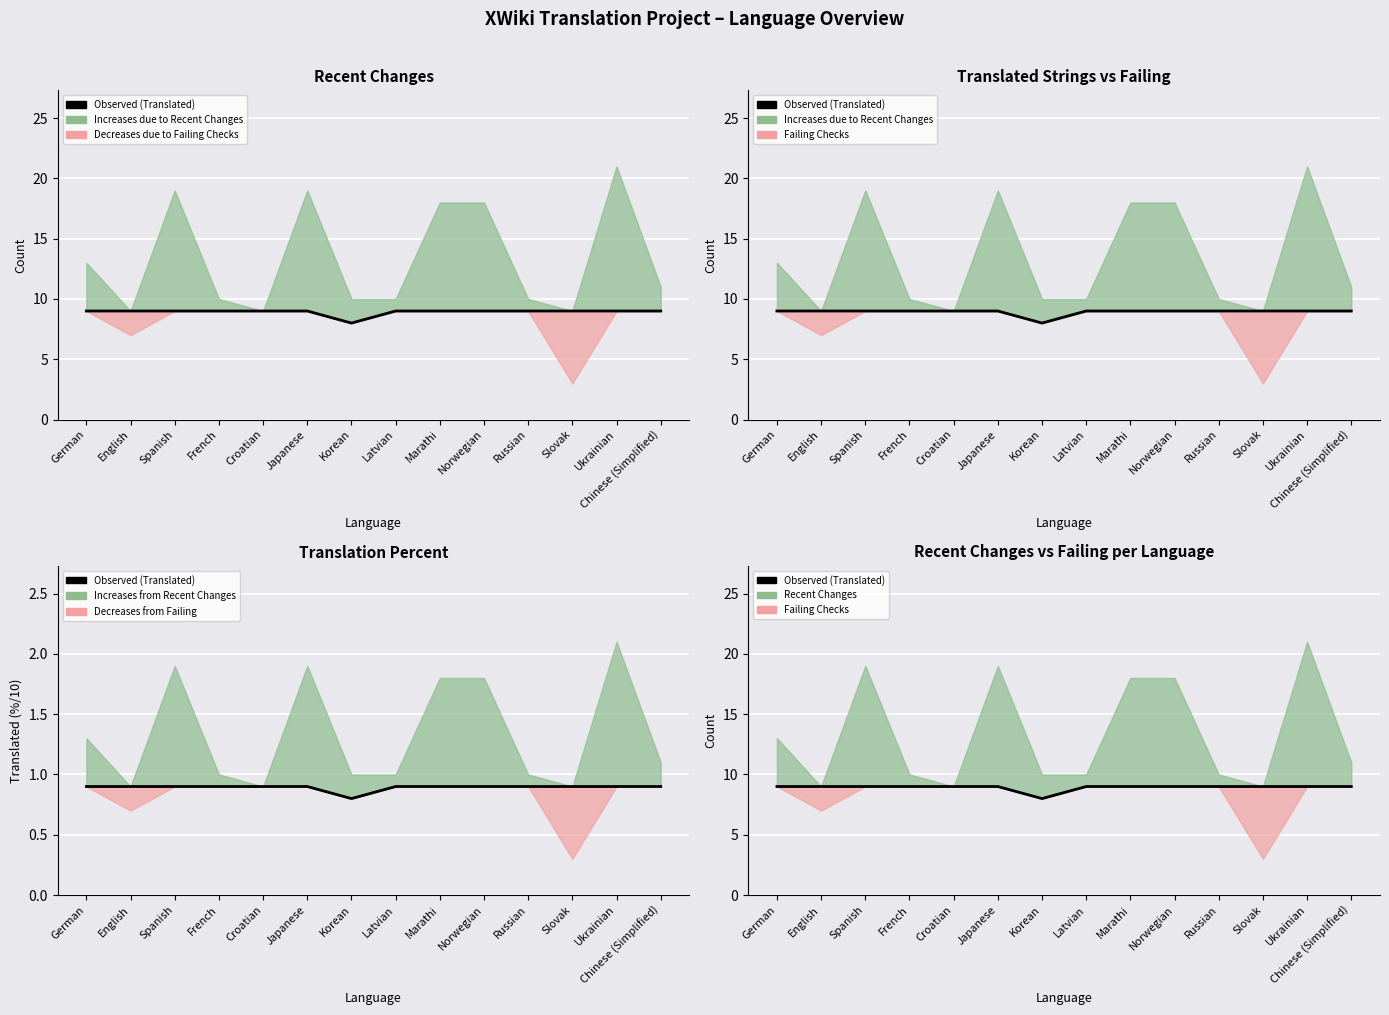

What is the difference between the maximum and minimum values?

1